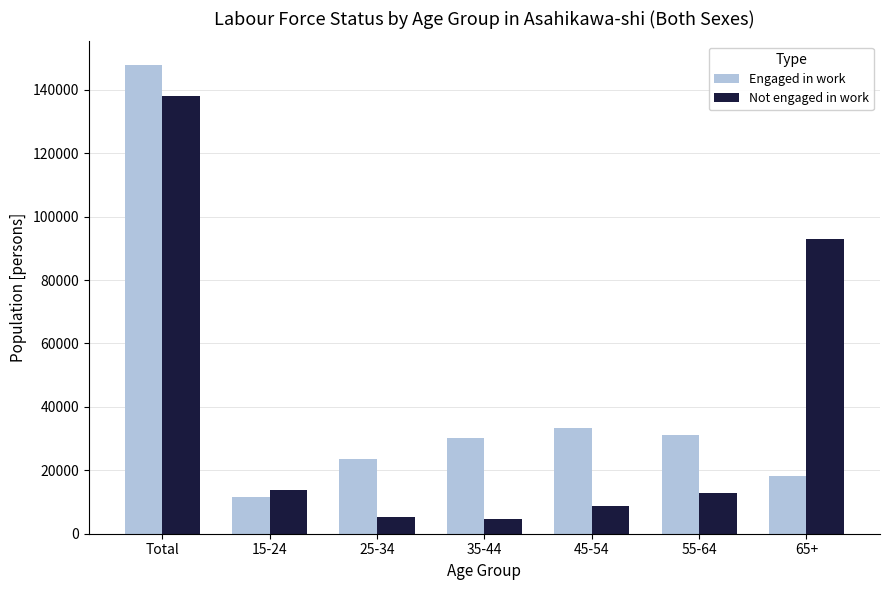

What is the label of the 2nd bar from the left?

15-24